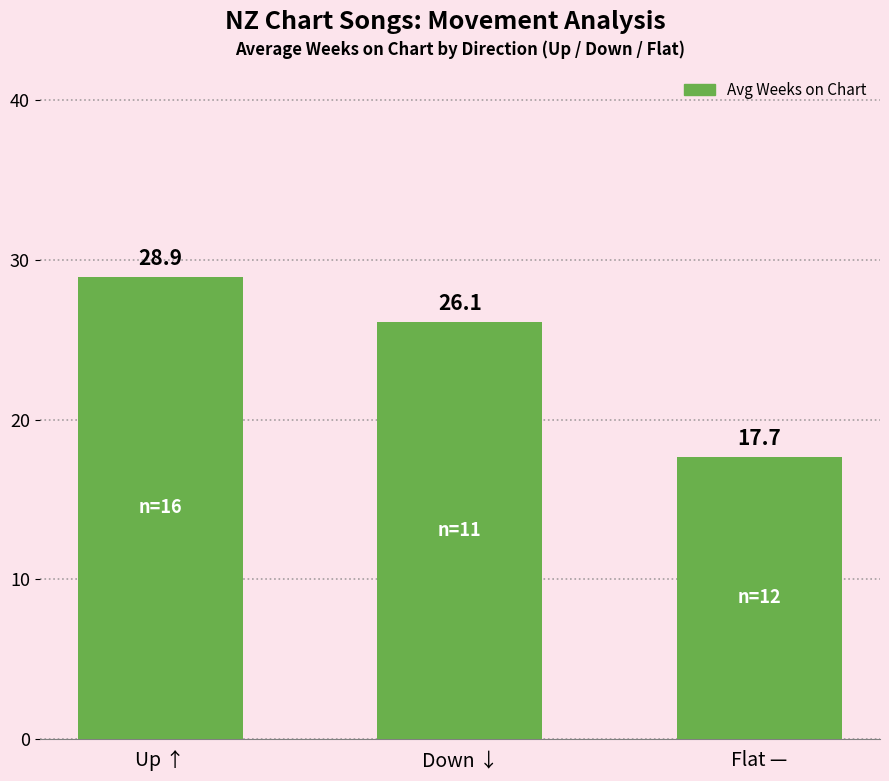

Which category has the lowest value across all series?

Flat —